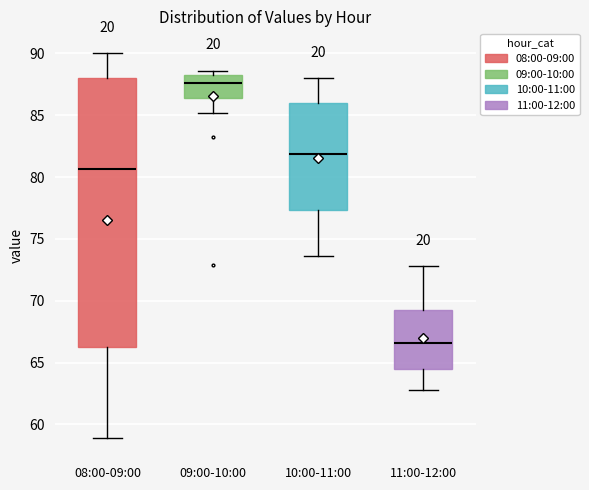

Which box is the tallest, from its lower edge to its upper edge?

08:00-09:00